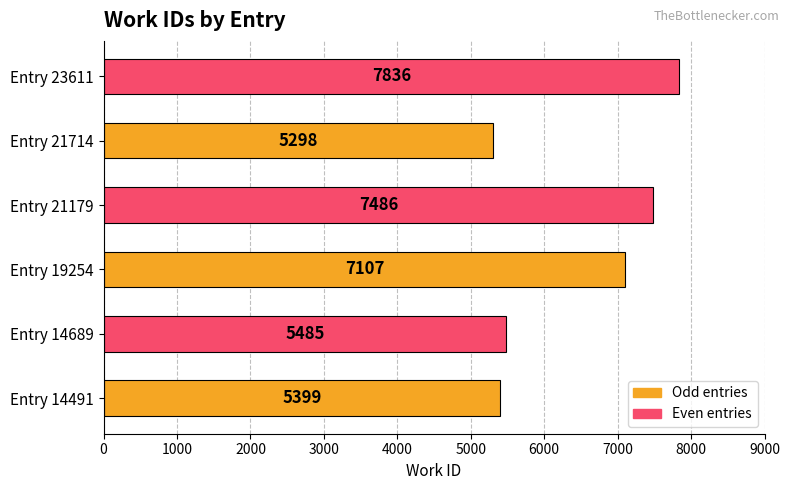

The value at Entry 21179 is 12447. True or false?

False